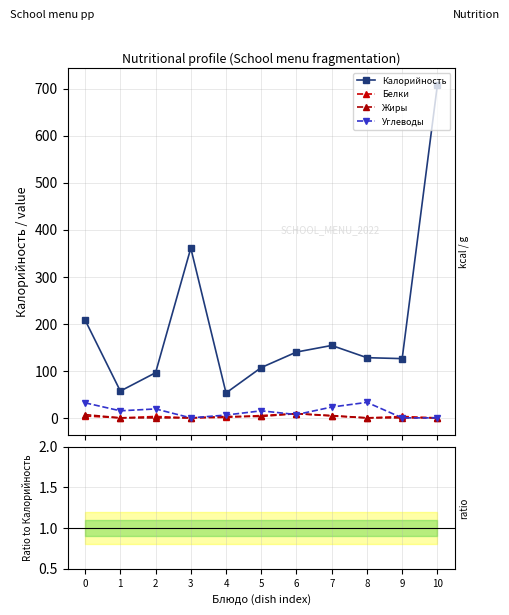

Where is the first local maximum for Калорийность?

3